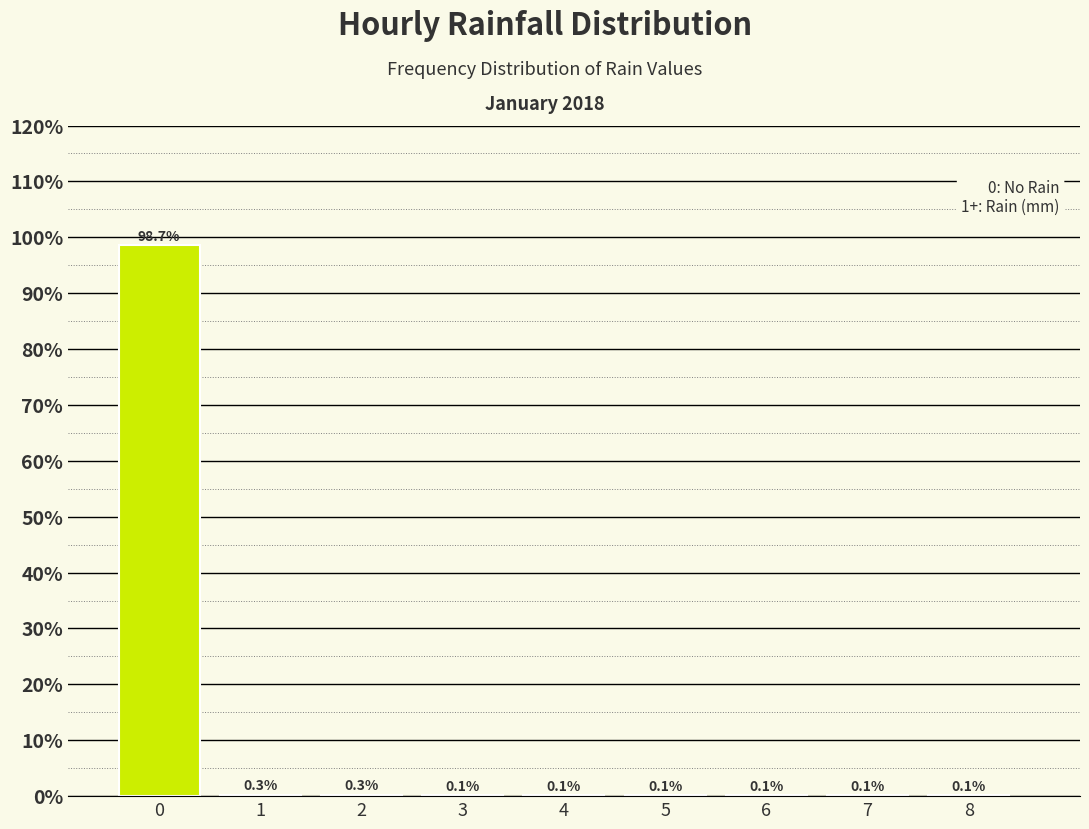

Reading left to right, what are all the values shown in this chart?

0=98.7	1=0.3	2=0.3	3=0.1	4=0.1	5=0.1	6=0.1	7=0.1	8=0.1